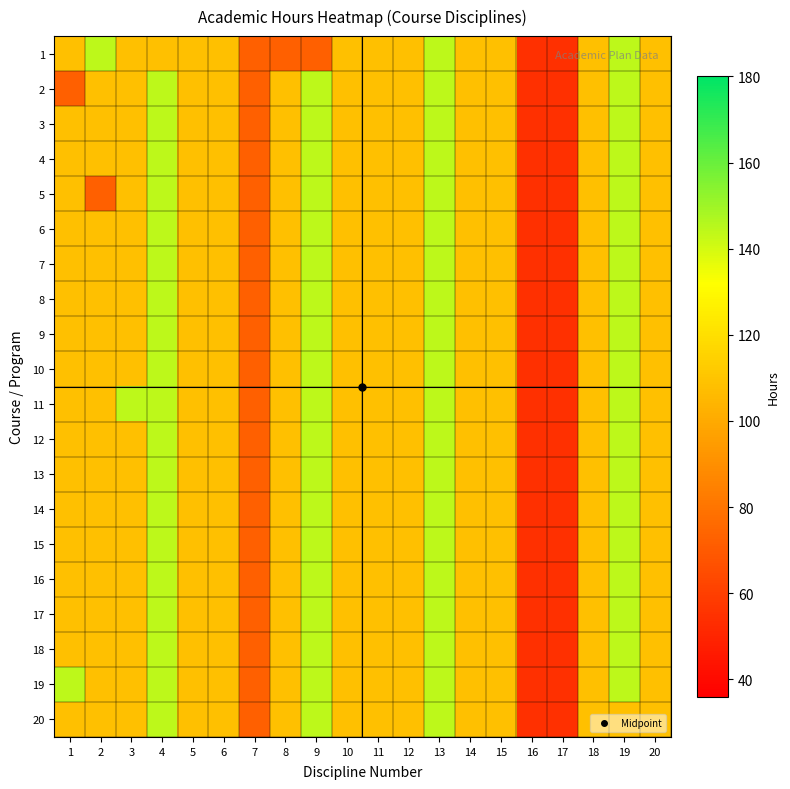

Reading right to left, list all the values displayed in this chart.

1: 20=108	19=144	18=108	17=54	16=54	15=108	14=108	13=144	12=108	11=108	10=108	9=72	8=72	7=72	6=108	5=108	4=108	3=108	2=144	1=108
2: 20=108	19=144	18=108	17=54	16=54	15=108	14=108	13=144	12=108	11=108	10=108	9=144	8=108	7=72	6=108	5=108	4=144	3=108	2=108	1=72
3: 20=108	19=144	18=108	17=54	16=54	15=108	14=108	13=144	12=108	11=108	10=108	9=144	8=108	7=72	6=108	5=108	4=144	3=108	2=108	1=108
4: 20=108	19=144	18=108	17=54	16=54	15=108	14=108	13=144	12=108	11=108	10=108	9=144	8=108	7=72	6=108	5=108	4=144	3=108	2=108	1=108
5: 20=108	19=144	18=108	17=54	16=54	15=108	14=108	13=144	12=108	11=108	10=108	9=144	8=108	7=72	6=108	5=108	4=144	3=108	2=72	1=108
6: 20=108	19=144	18=108	17=54	16=54	15=108	14=108	13=144	12=108	11=108	10=108	9=144	8=108	7=72	6=108	5=108	4=144	3=108	2=108	1=108
7: 20=108	19=144	18=108	17=54	16=54	15=108	14=108	13=144	12=108	11=108	10=108	9=144	8=108	7=72	6=108	5=108	4=144	3=108	2=108	1=108
8: 20=108	19=144	18=108	17=54	16=54	15=108	14=108	13=144	12=108	11=108	10=108	9=144	8=108	7=72	6=108	5=108	4=144	3=108	2=108	1=108
9: 20=108	19=144	18=108	17=54	16=54	15=108	14=108	13=144	12=108	11=108	10=108	9=144	8=108	7=72	6=108	5=108	4=144	3=108	2=108	1=108
10: 20=108	19=144	18=108	17=54	16=54	15=108	14=108	13=144	12=108	11=108	10=108	9=144	8=108	7=72	6=108	5=108	4=144	3=108	2=108	1=108
11: 20=108	19=144	18=108	17=54	16=54	15=108	14=108	13=144	12=108	11=108	10=108	9=144	8=108	7=72	6=108	5=108	4=144	3=144	2=108	1=108
12: 20=108	19=144	18=108	17=54	16=54	15=108	14=108	13=144	12=108	11=108	10=108	9=144	8=108	7=72	6=108	5=108	4=144	3=108	2=108	1=108
13: 20=108	19=144	18=108	17=54	16=54	15=108	14=108	13=144	12=108	11=108	10=108	9=144	8=108	7=72	6=108	5=108	4=144	3=108	2=108	1=108
14: 20=108	19=144	18=108	17=54	16=54	15=108	14=108	13=144	12=108	11=108	10=108	9=144	8=108	7=72	6=108	5=108	4=144	3=108	2=108	1=108
15: 20=108	19=144	18=108	17=54	16=54	15=108	14=108	13=144	12=108	11=108	10=108	9=144	8=108	7=72	6=108	5=108	4=144	3=108	2=108	1=108
16: 20=108	19=144	18=108	17=54	16=54	15=108	14=108	13=144	12=108	11=108	10=108	9=144	8=108	7=72	6=108	5=108	4=144	3=108	2=108	1=108
17: 20=108	19=144	18=108	17=54	16=54	15=108	14=108	13=144	12=108	11=108	10=108	9=144	8=108	7=72	6=108	5=108	4=144	3=108	2=108	1=108
18: 20=108	19=144	18=108	17=54	16=54	15=108	14=108	13=144	12=108	11=108	10=108	9=144	8=108	7=72	6=108	5=108	4=144	3=108	2=108	1=108
19: 20=108	19=144	18=108	17=54	16=54	15=108	14=108	13=144	12=108	11=108	10=108	9=144	8=108	7=72	6=108	5=108	4=144	3=108	2=108	1=144
20: 20=108	19=108	18=108	17=54	16=54	15=108	14=108	13=144	12=108	11=108	10=108	9=144	8=108	7=72	6=108	5=108	4=144	3=108	2=108	1=108